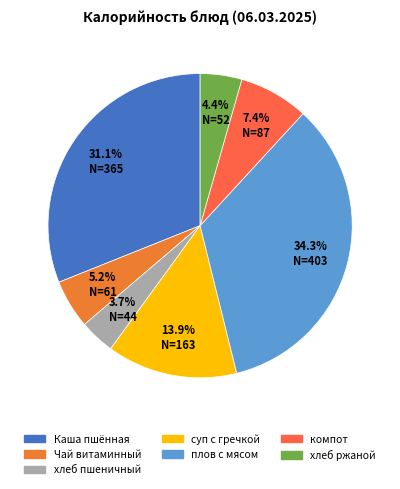

How many slices are in this pie chart?

7